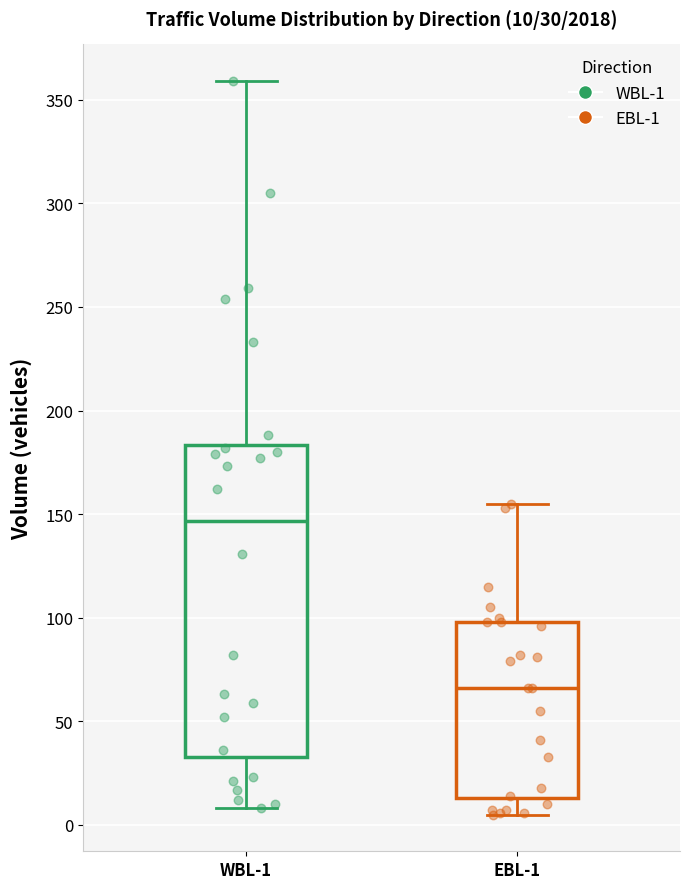

Comparing the boxes themselves (not the whiskers), which one is the tallest?

WBL-1